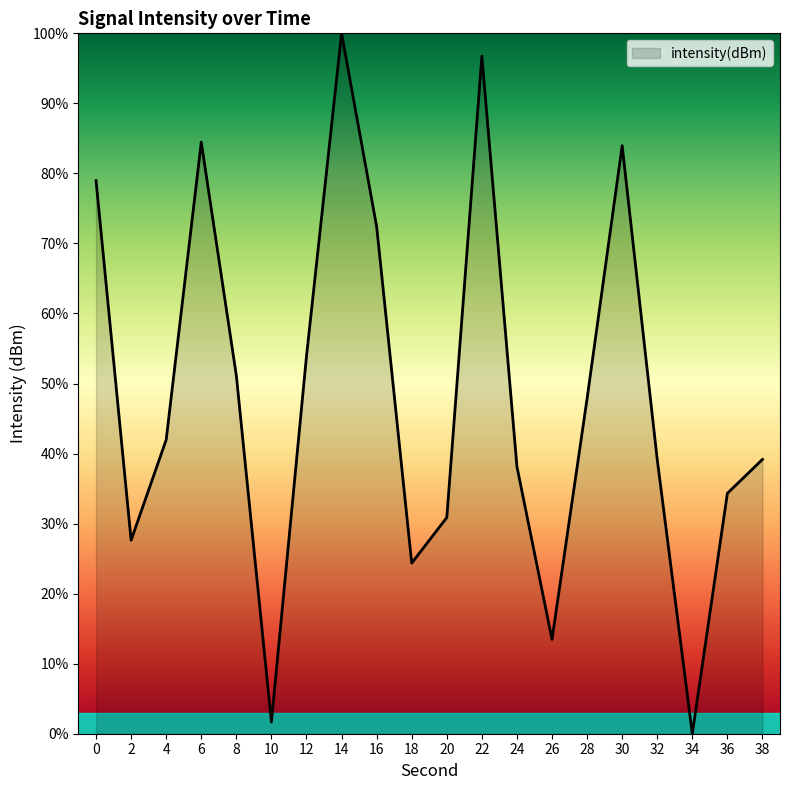

At which category does the chart reach its minimum across all series?

34